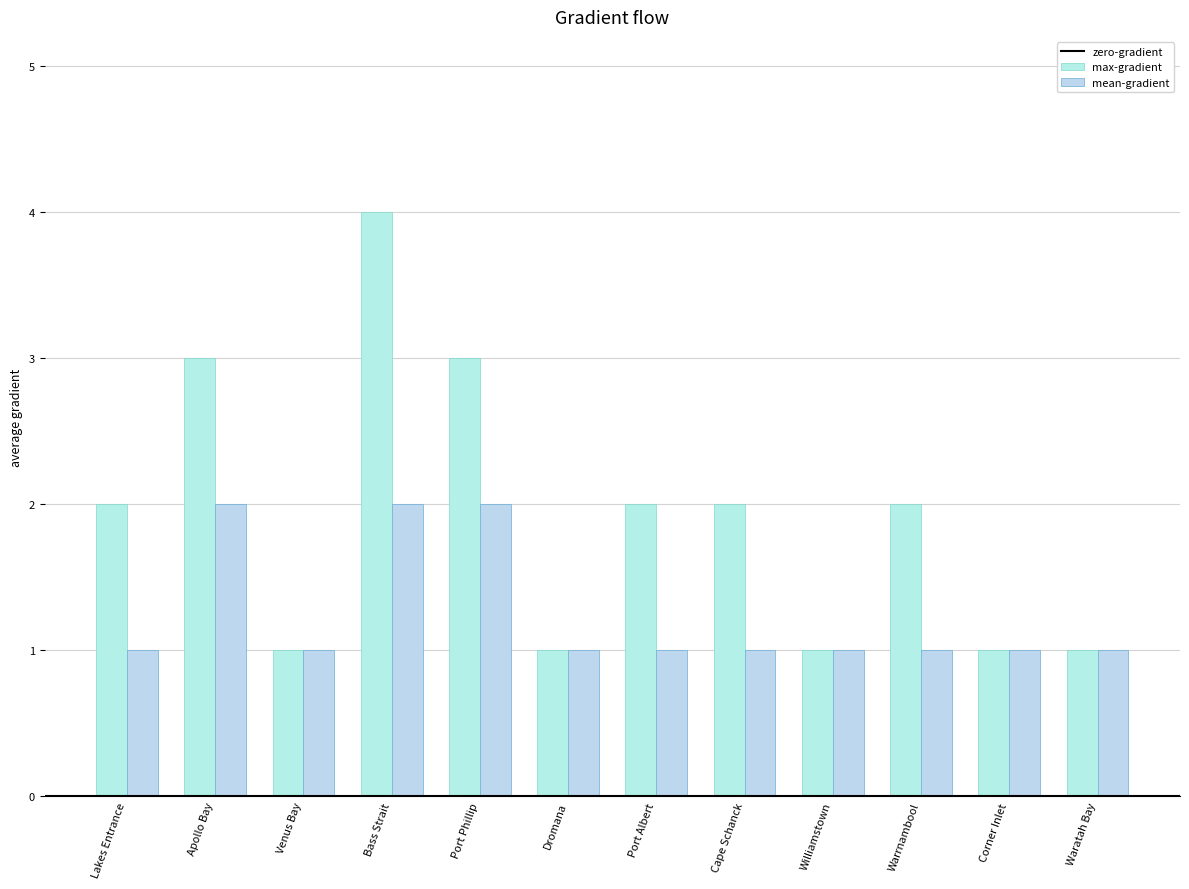

How many bars are there in each group?

2